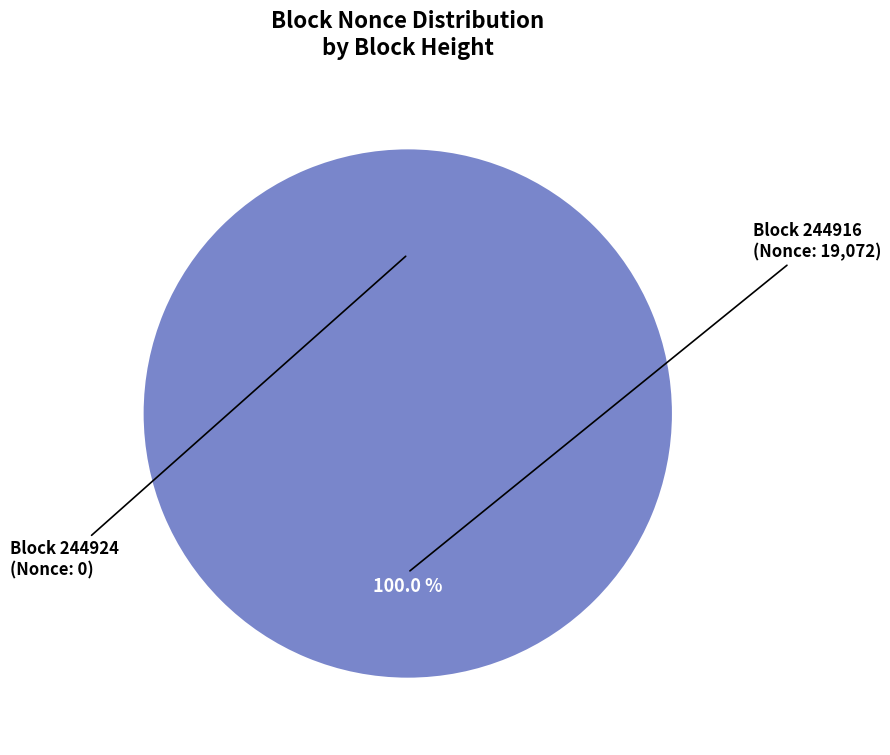

How many segments does this pie chart have?

2